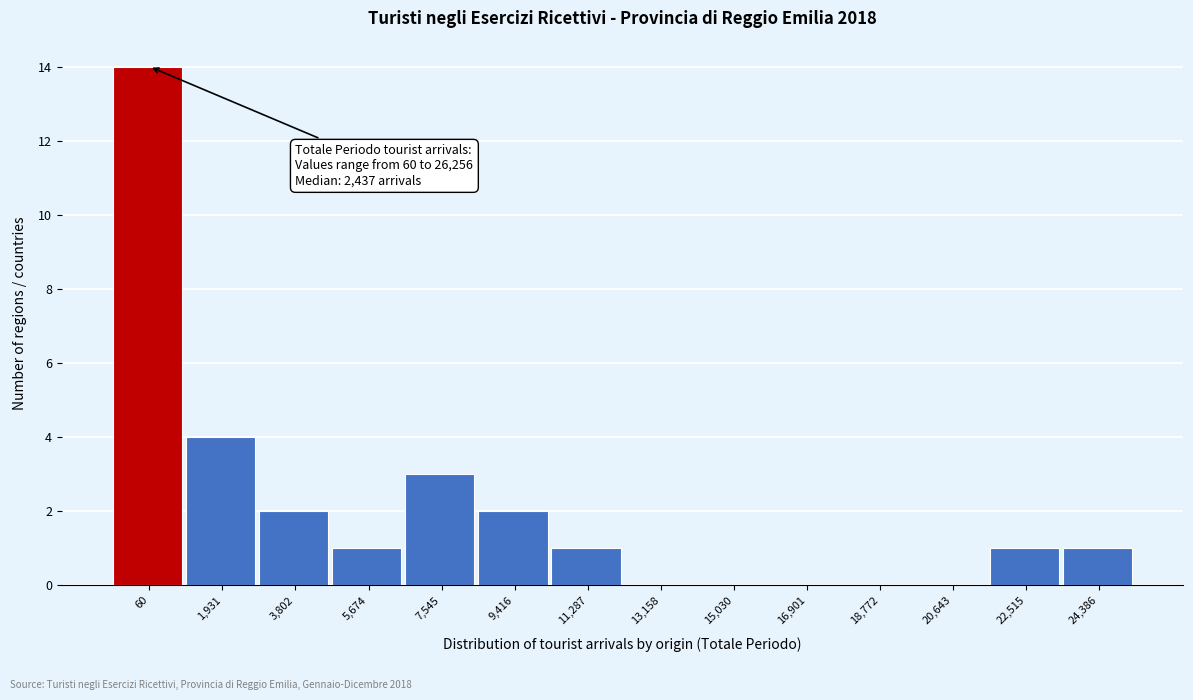

Reading right to left, transcribe all the data shown in this chart.

24,386=1	22,515=1	20,643=0	18,772=0	16,901=0	15,030=0	13,158=0	11,287=1	9,416=2	7,545=3	5,674=1	3,802=2	1,931=4	60=14